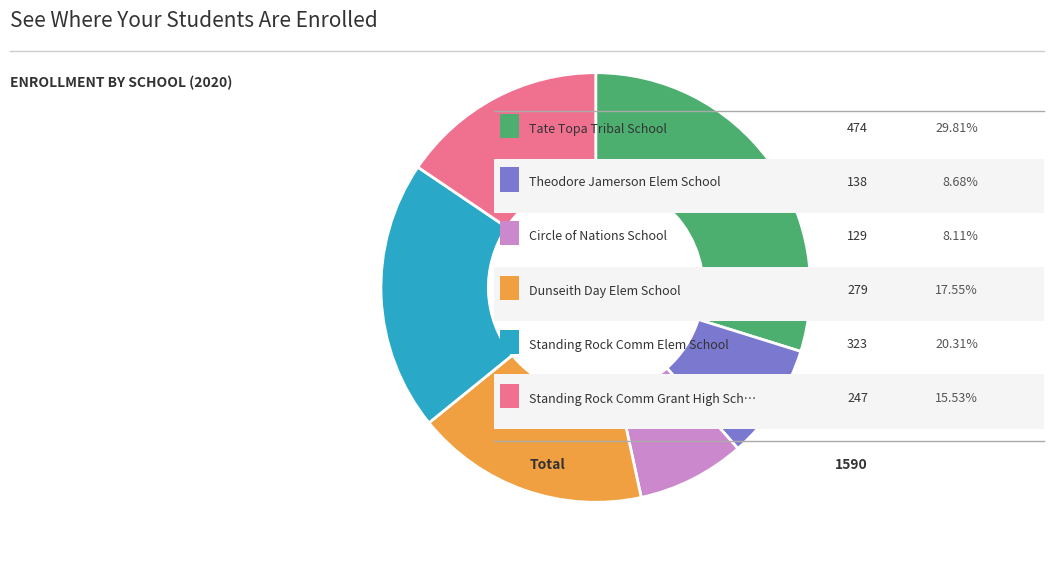

Is there a majority slice in this chart?

No